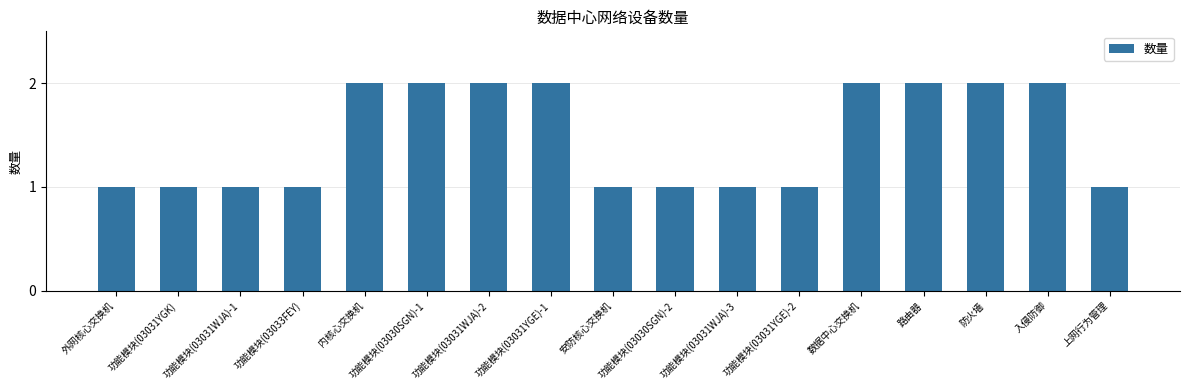

Is it true that the value at 功能模块(03030SGN)-1 is 1?

False